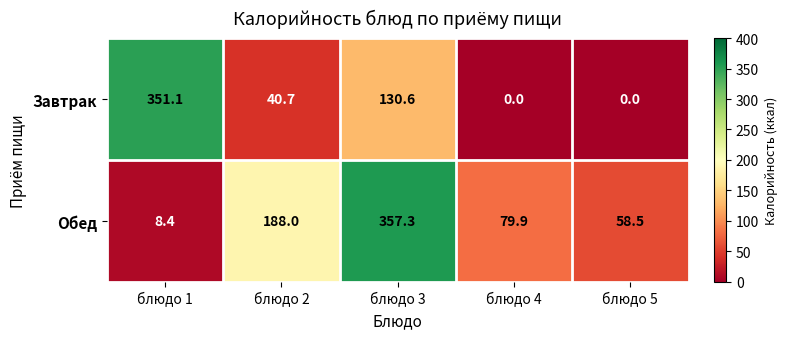

At which category does the chart reach its peak across all series?

блюдо 3